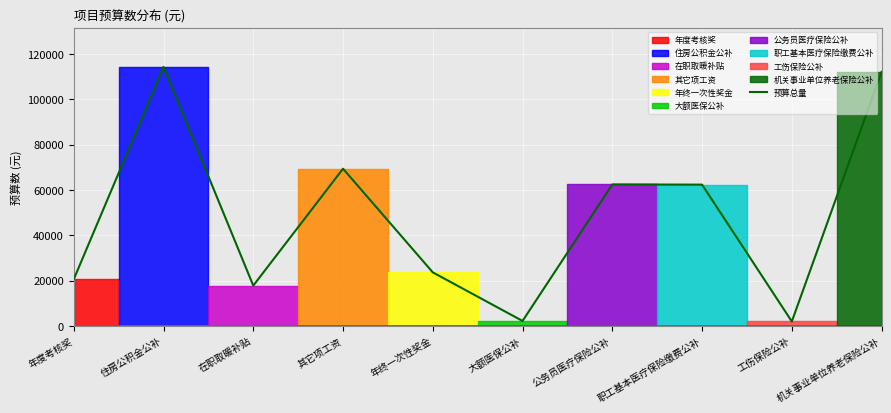

What is the difference between the maximum and minimum values?

112230.2